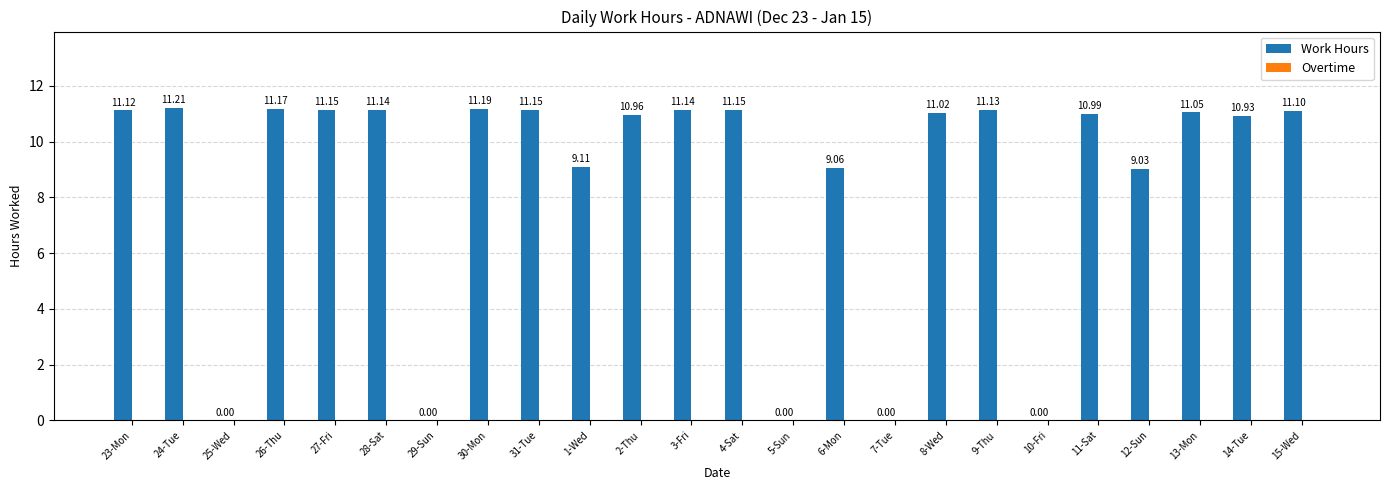

Between 26-Thu and 23-Mon, which is larger?

26-Thu